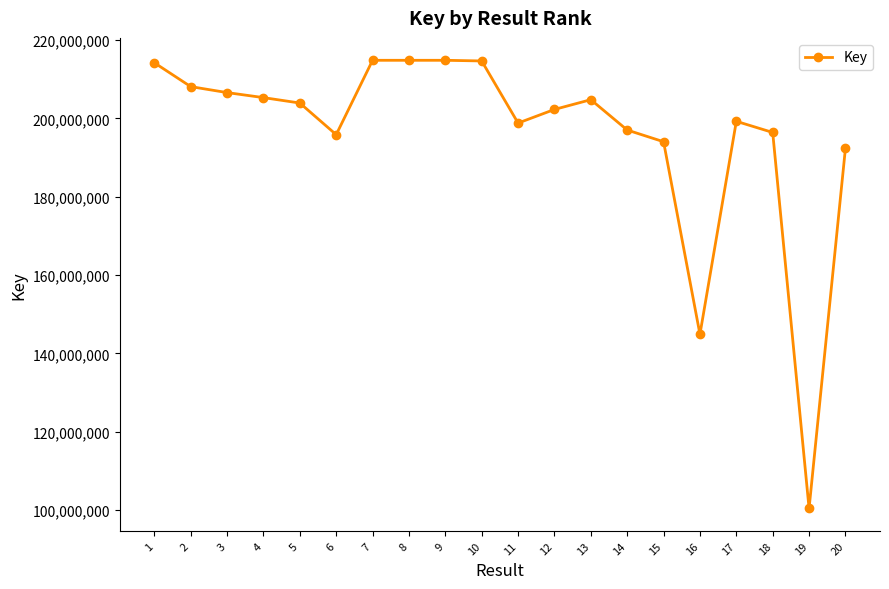

True or false: the data has more than 2 interior local peaks.

True